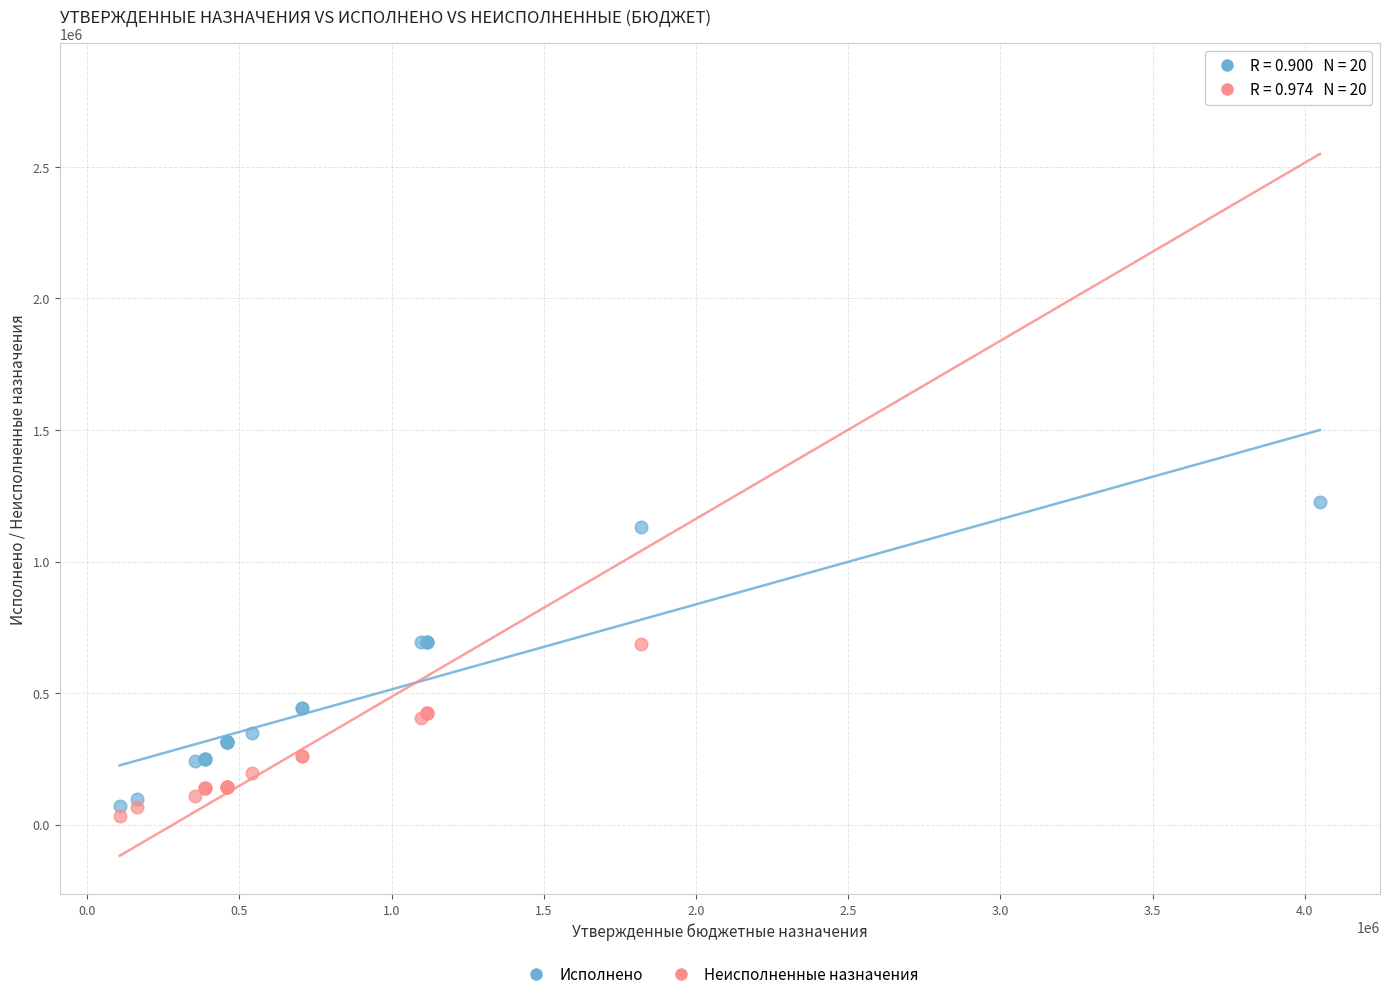

What is the X range (max minus min) for the scatter plot?

3943099.4